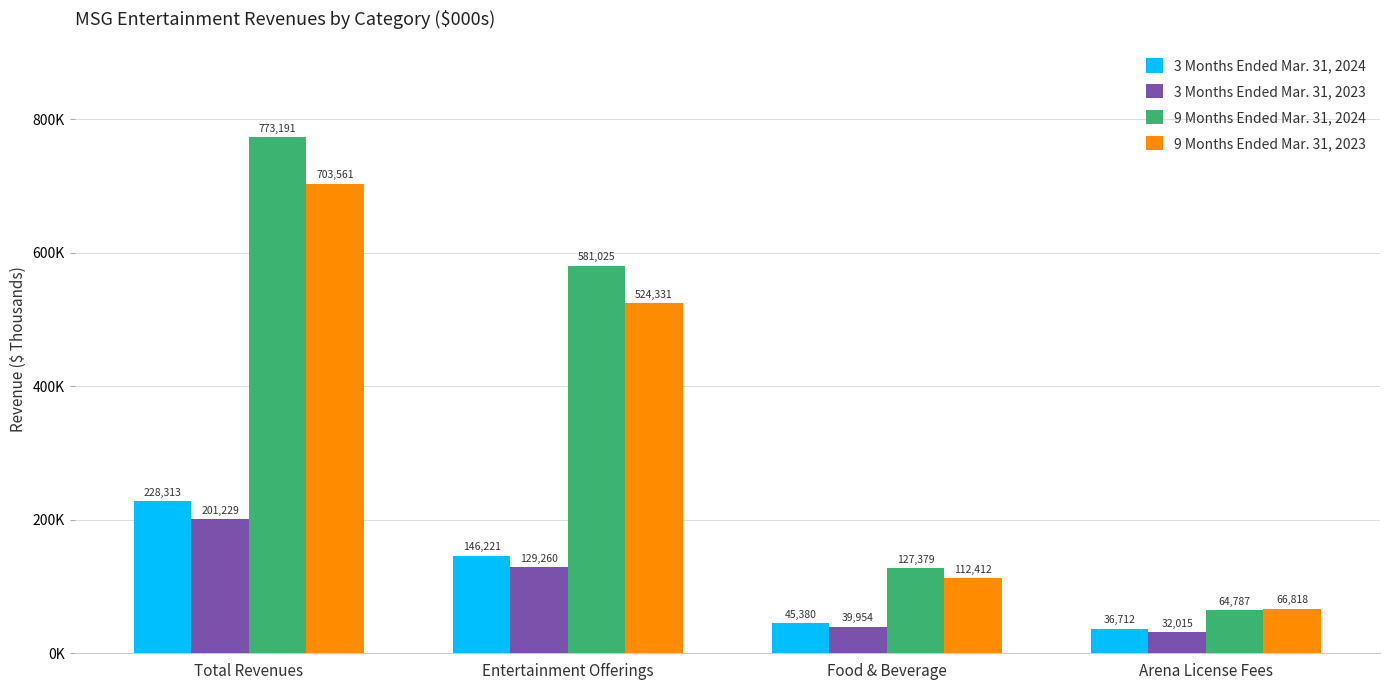

Which series has the largest range (max minus min)?

9 Months Ended Mar. 31, 2024